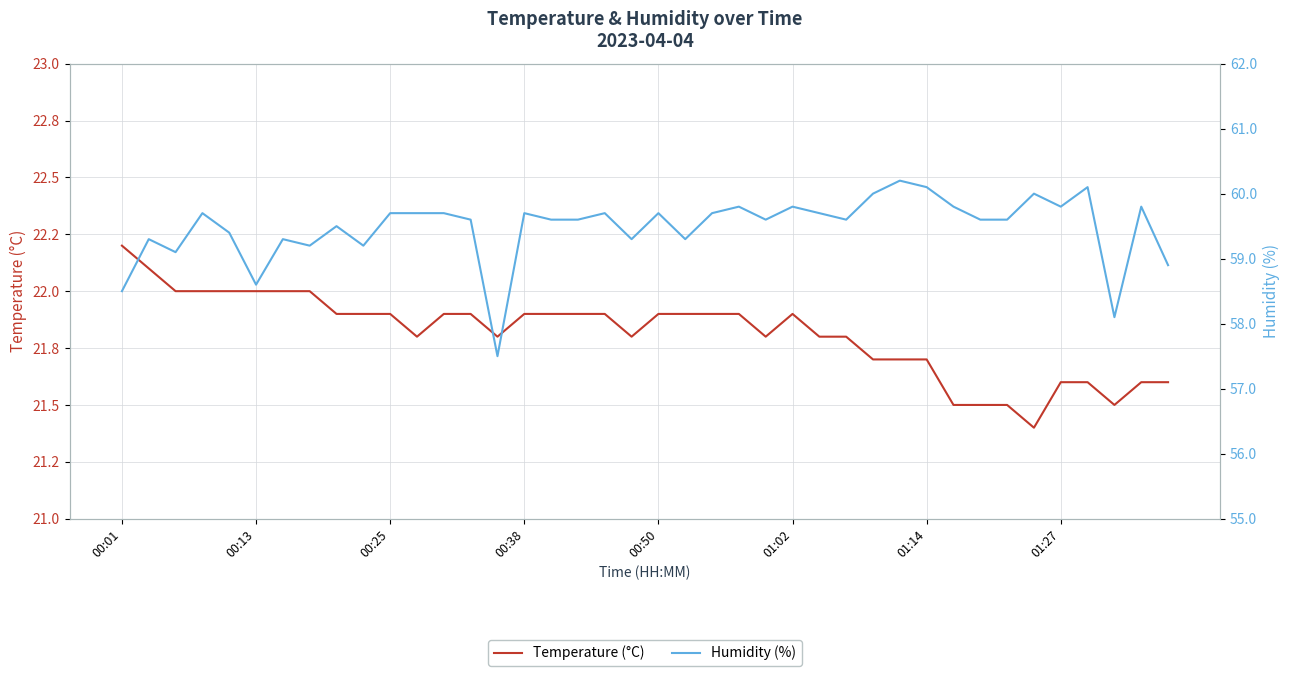

Does the chart have visible grid lines?

Yes